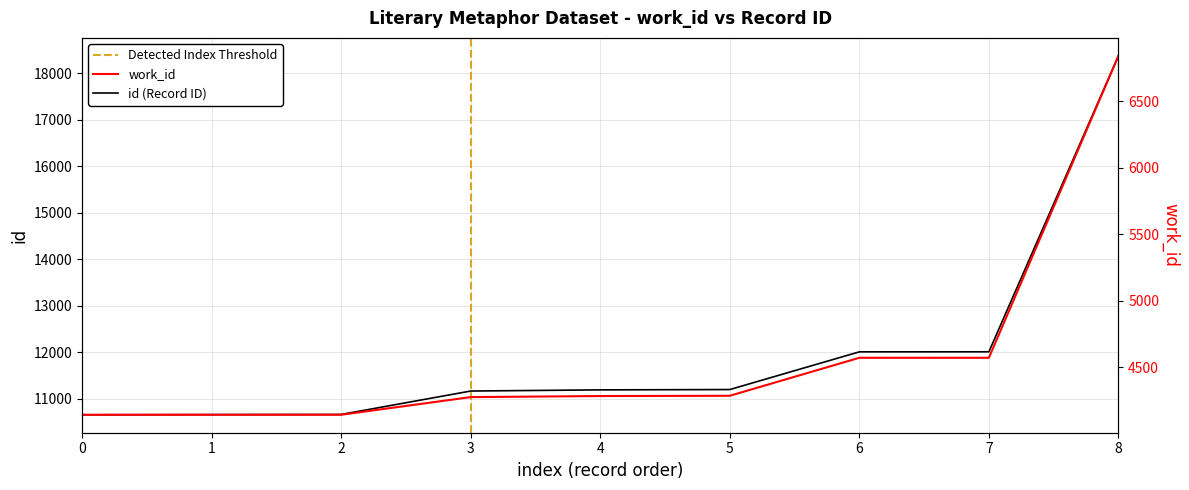

What is the sum of all work_id values?

41246